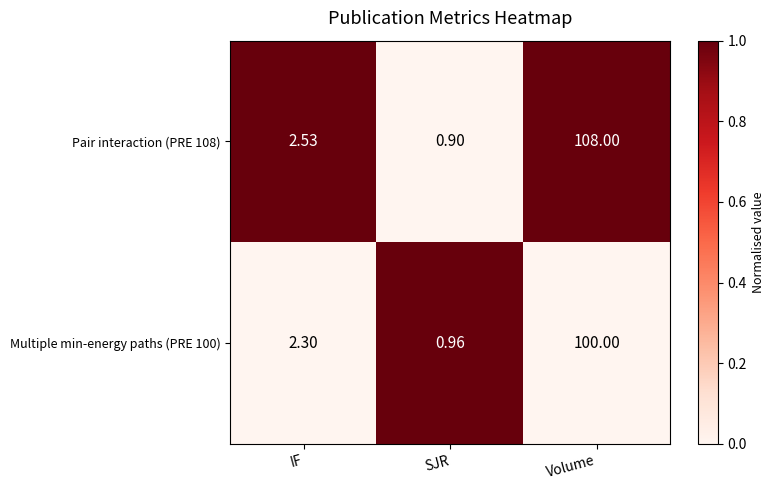

At which label is Pair interaction (PRE 108) closest to 54?

IF